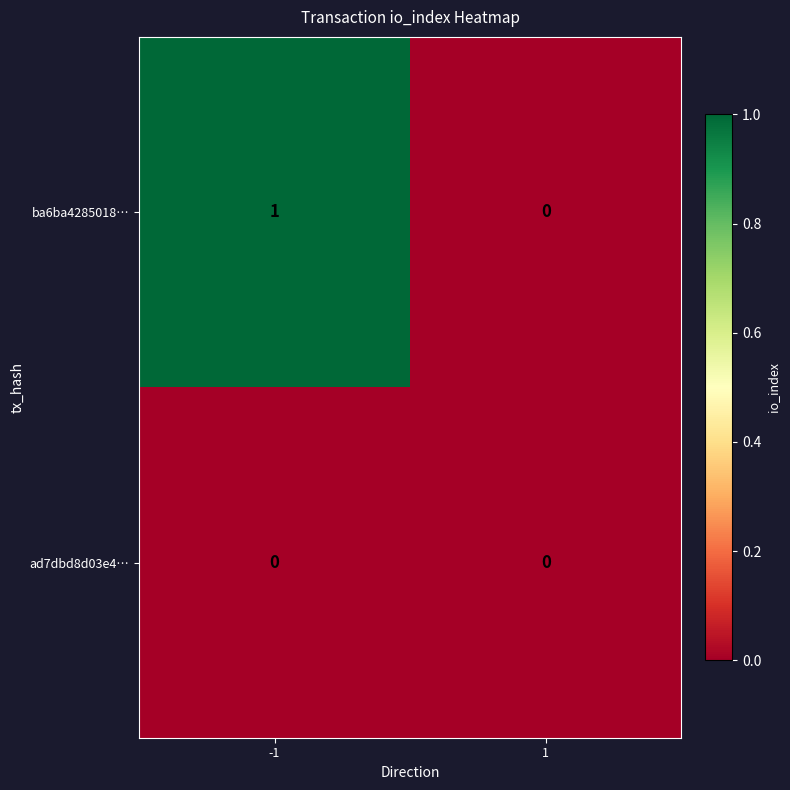

Rank the series by their maximum value, from lowest to highest.

ad7dbd8d03e4…, ba6ba4285018…